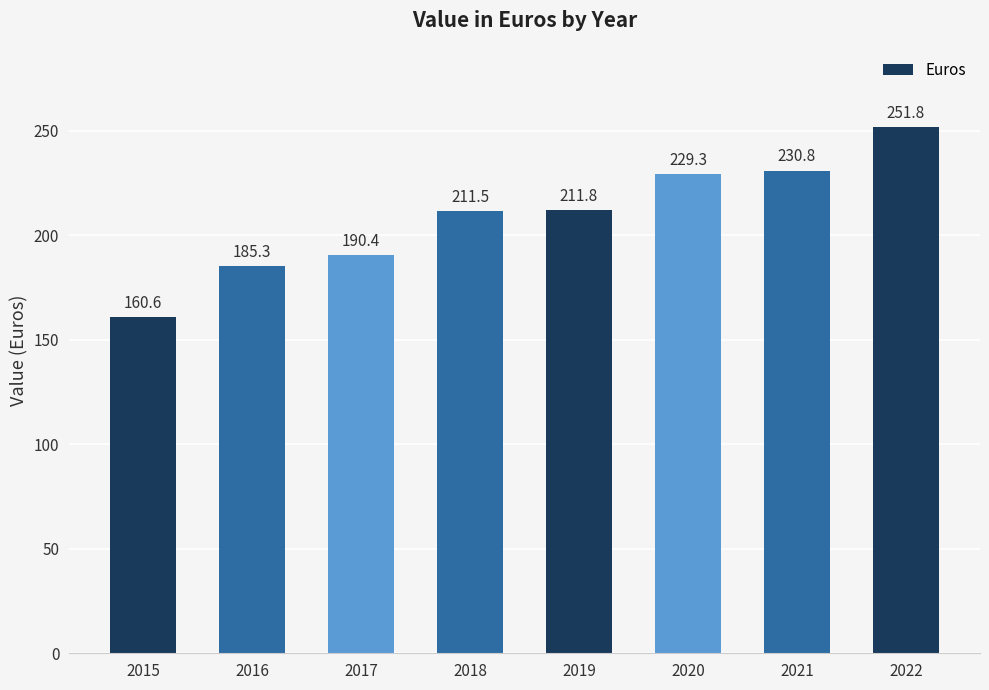

What is the value of the 6th bar from the left?

229.3